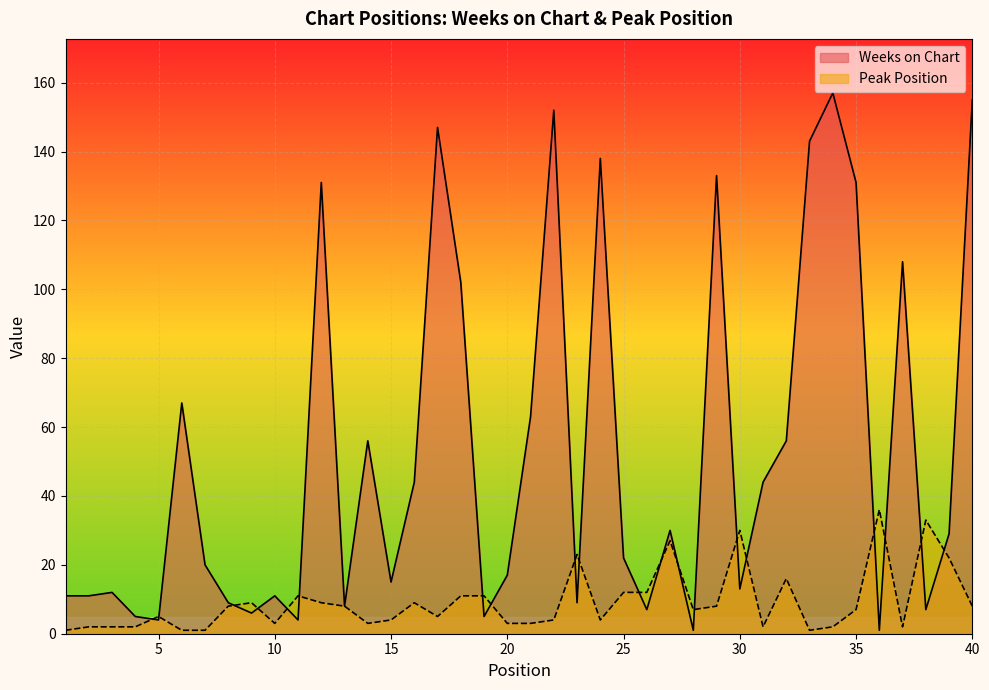

How many lines are shown in the chart?

2